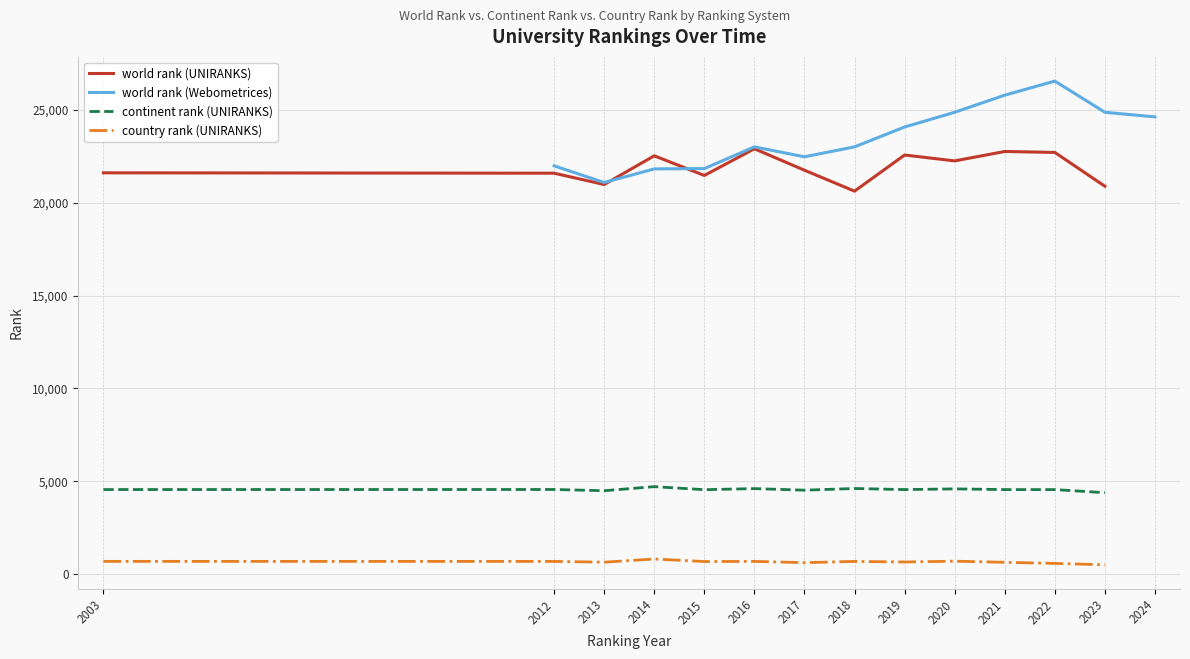

What is the difference between the maximum and minimum values in the country rank (UNIRANKS) series?

313